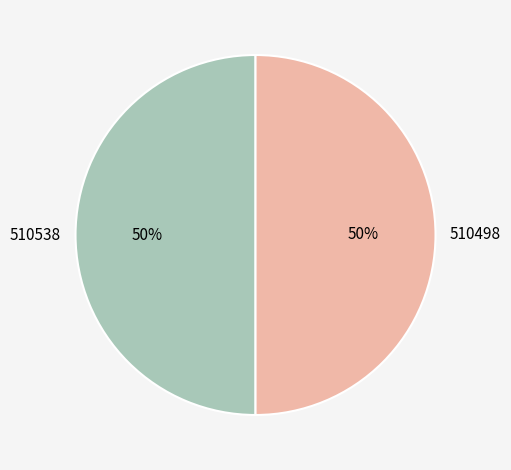

What percentage is the 510538 slice, to the nearest percent?

50%